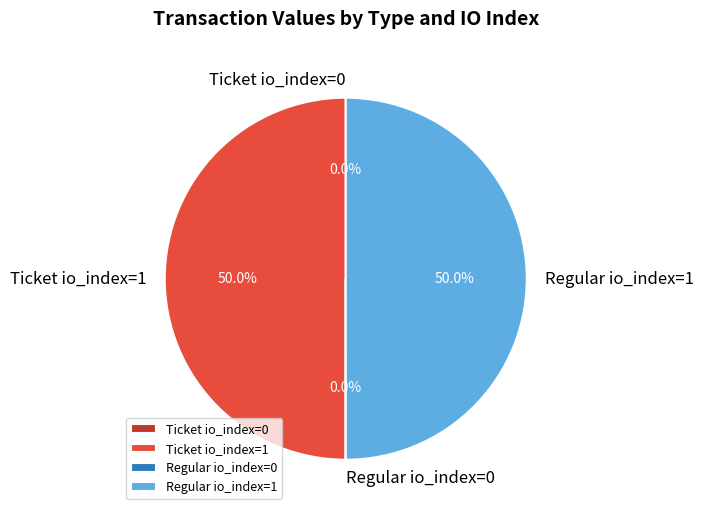

What percentage do Ticket io_index=1 and Regular io_index=1 together represent?

100.0%